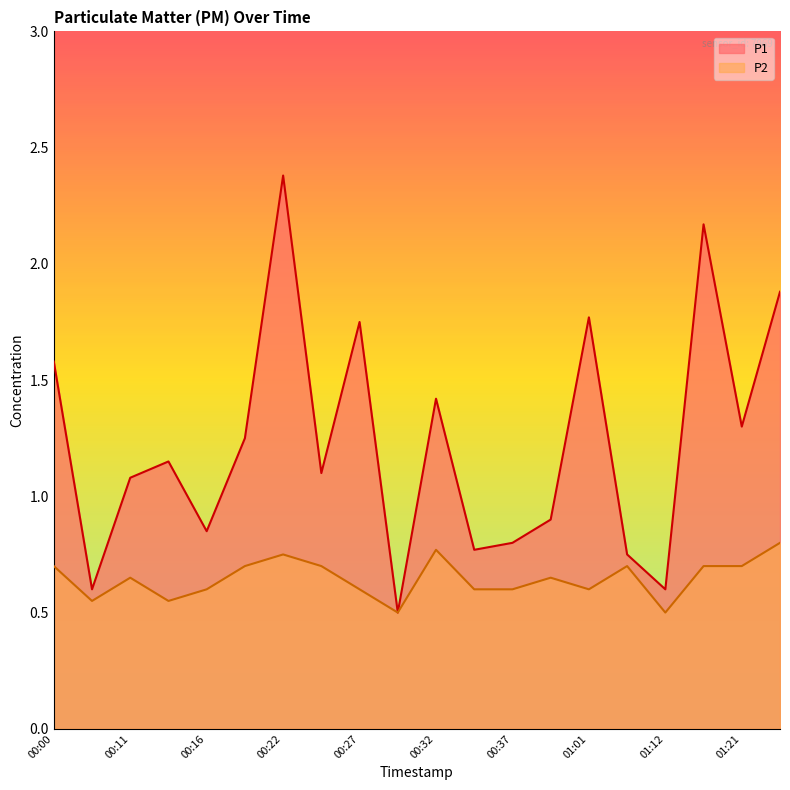

Reading left to right, transcribe all the data shown in this chart.

P1: 00:00=1.6	00:06=0.6	00:11=1.1	00:14=1.1	00:16=0.8	00:19=1.2	00:22=2.4	00:24=1.1	00:27=1.8	00:29=0.5	00:32=1.4	00:35=0.8	00:37=0.8	00:49=0.9	01:01=1.8	01:04=0.8	01:12=0.6	01:18=2.2	01:21=1.3	01:30=1.9
P2: 00:00=0.7	00:06=0.6	00:11=0.7	00:14=0.6	00:16=0.6	00:19=0.7	00:22=0.8	00:24=0.7	00:27=0.6	00:29=0.5	00:32=0.8	00:35=0.6	00:37=0.6	00:49=0.7	01:01=0.6	01:04=0.7	01:12=0.5	01:18=0.7	01:21=0.7	01:30=0.8